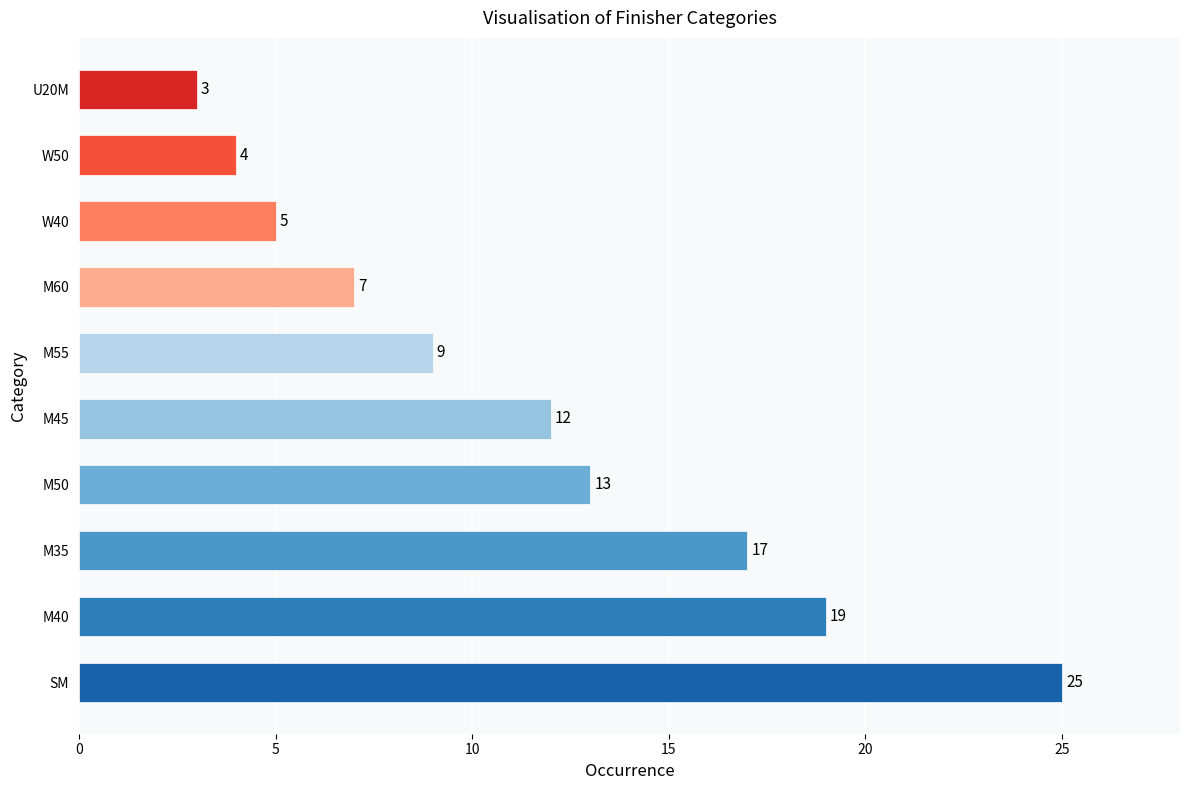

What is the average value?

11